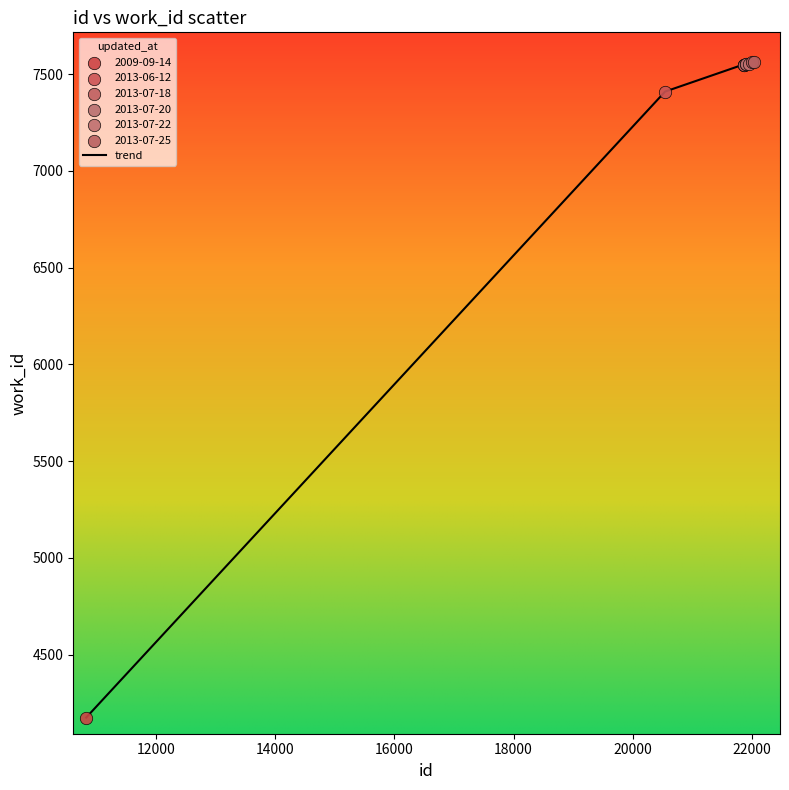

What is the difference between the maximum and minimum values?

3391